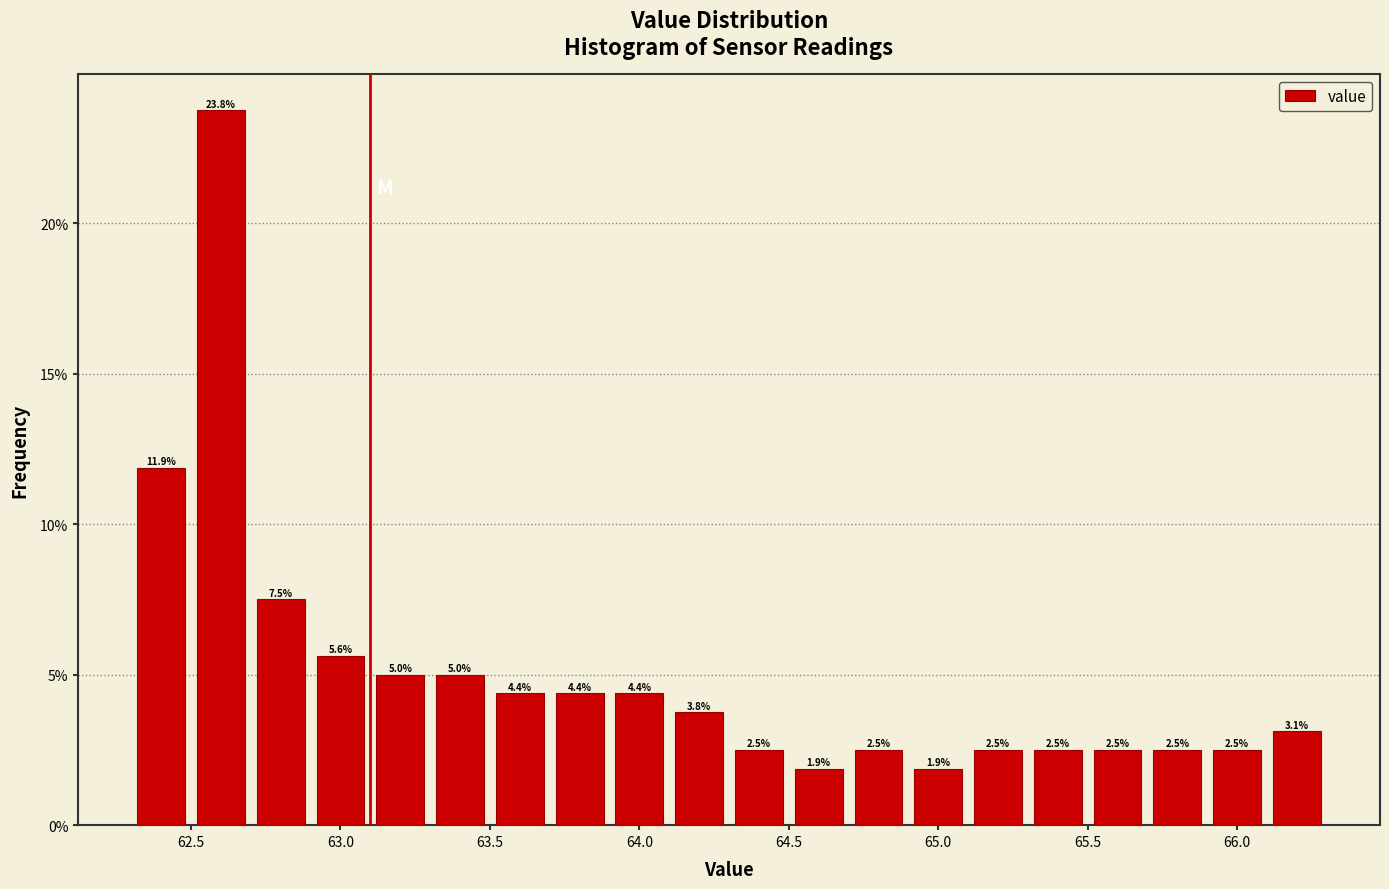

Reading left to right, transcribe this chart: for each bar, give the range it covers on the x-axis and its height.

62.3 to 62.5: 11.9
62.5 to 62.7: 23.8
62.7 to 62.9: 7.5
62.9 to 63.1: 5.6
63.1 to 63.3: 5.0
63.3 to 63.5: 5.0
63.5 to 63.7: 4.4
63.7 to 63.9: 4.4
63.9 to 64.1: 4.4
64.1 to 64.3: 3.8
64.3 to 64.5: 2.5
64.5 to 64.7: 1.9
64.7 to 64.9: 2.5
64.9 to 65.1: 1.9
65.1 to 65.3: 2.5
65.3 to 65.5: 2.5
65.5 to 65.7: 2.5
65.7 to 65.9: 2.5
65.9 to 66.1: 2.5
66.1 to 66.3: 3.1